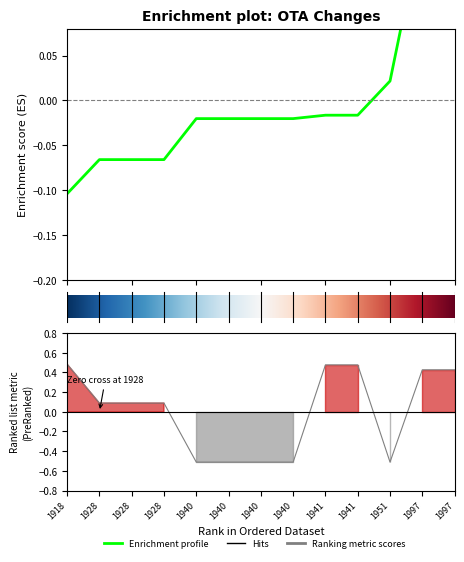

True or false: ΑΡΙΘΜΟΣ ΦΕΚ has more than 2 points higher than both neighbors.

False